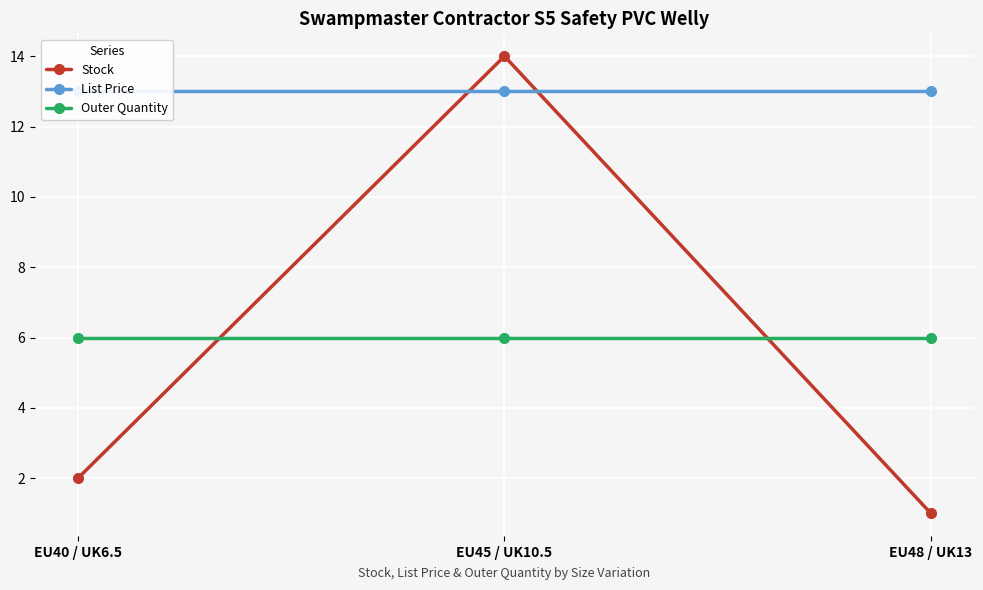

Between EU48 / UK13 and EU45 / UK10.5, which is larger?

EU45 / UK10.5